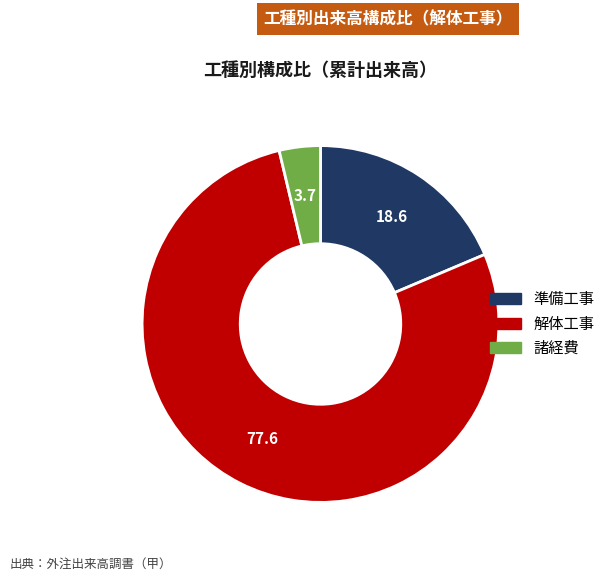

Which category accounts for the majority?

解体工事